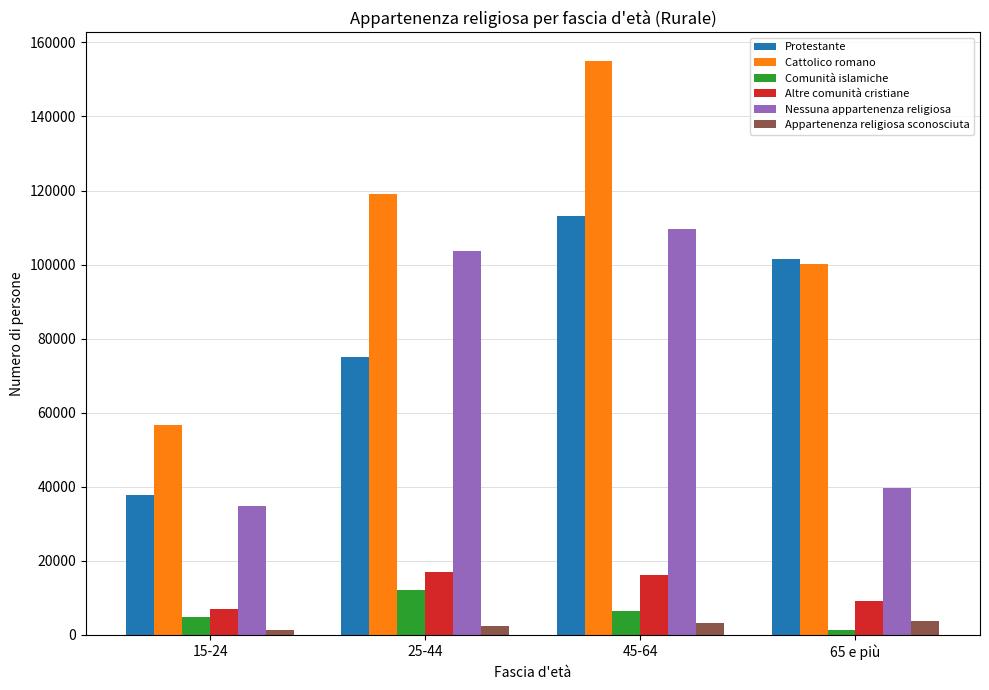

At how many categories does at least one series exceed 70498?

3